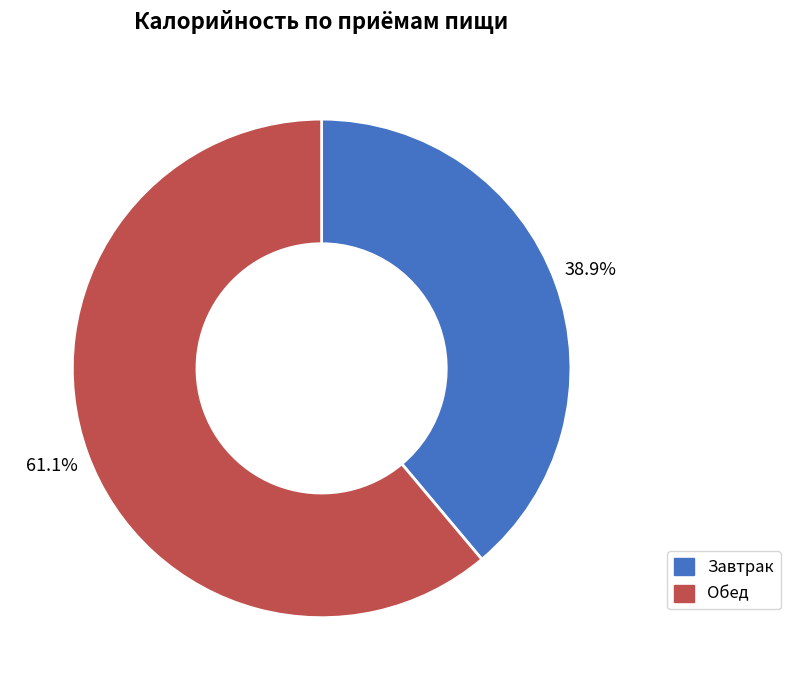

Which slice is the smallest?

Завтрак